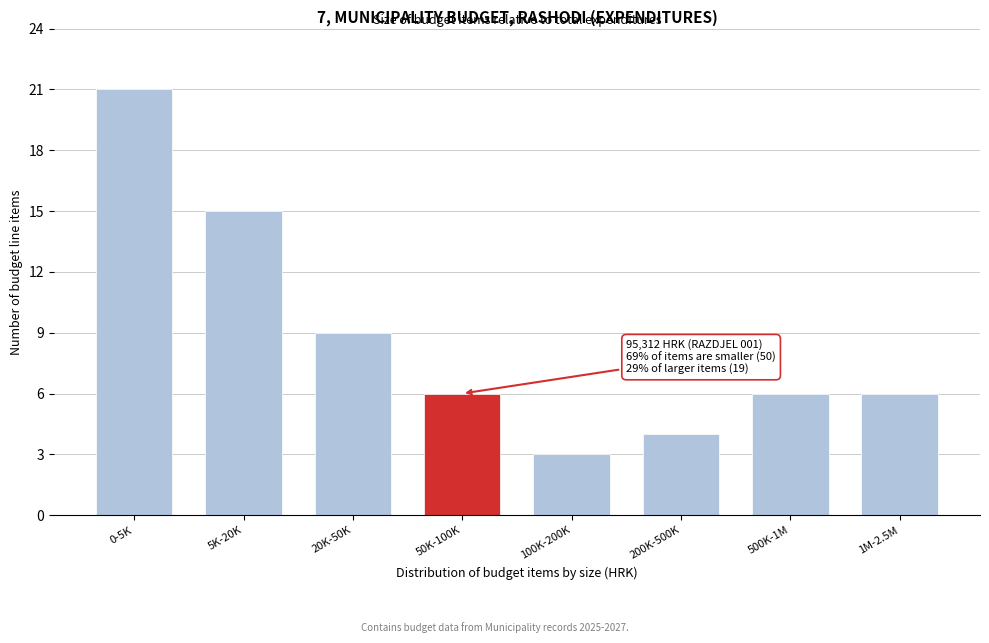

Reading right to left, what are all the values shown in this chart?

6	6	4	3	6	9	15	21